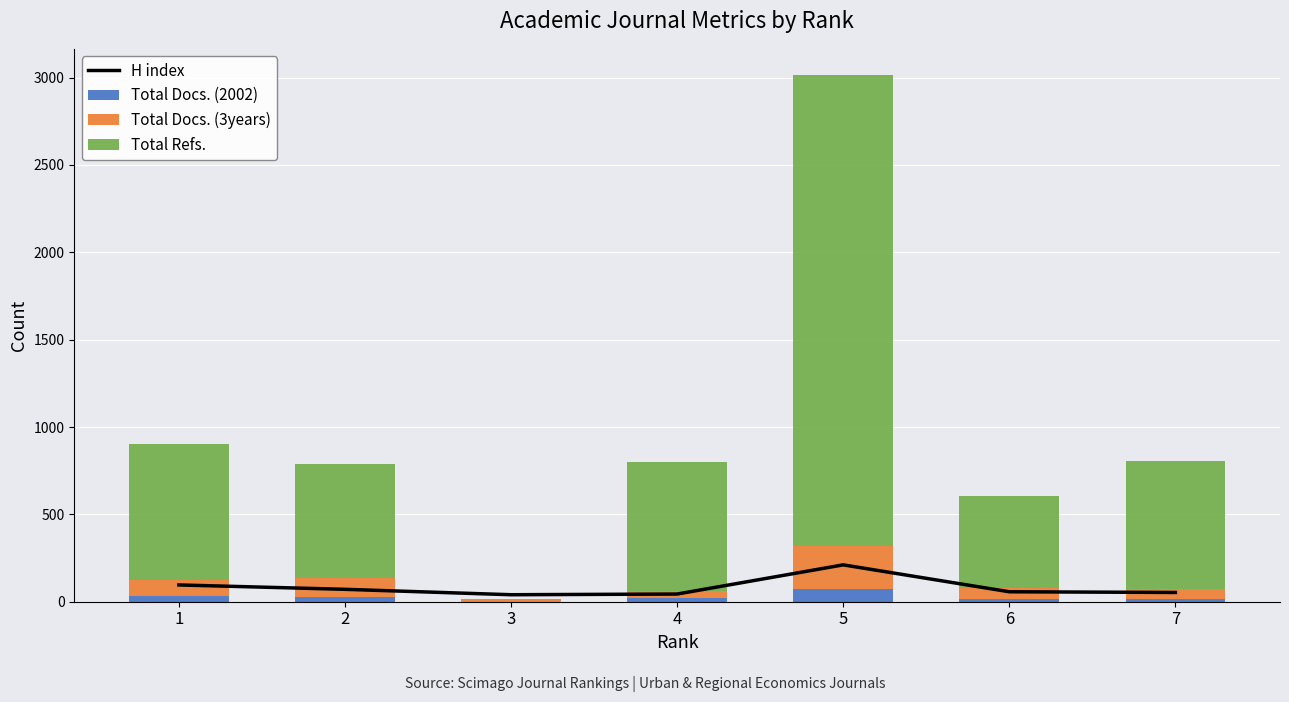

What is the sum of the Total Docs. (3years) values at 2 and 1?

198